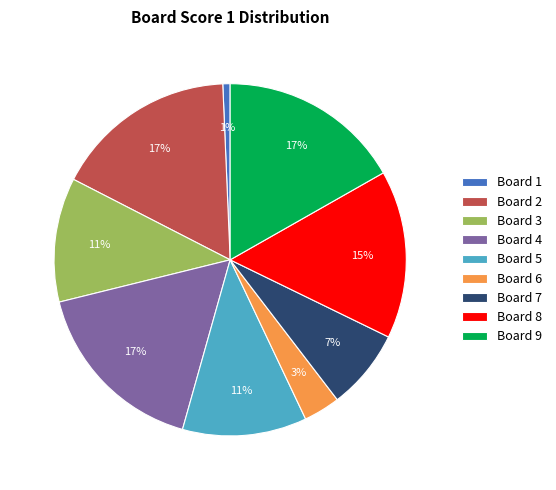

Is there a majority slice in this chart?

No